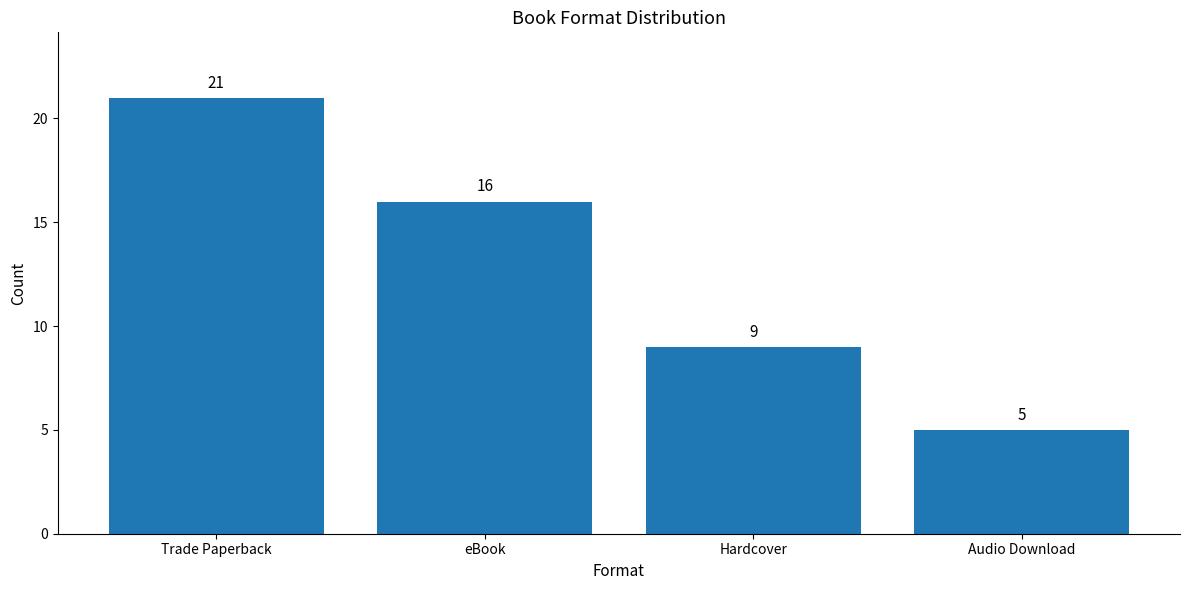

What position from the right is Audio Download?

1